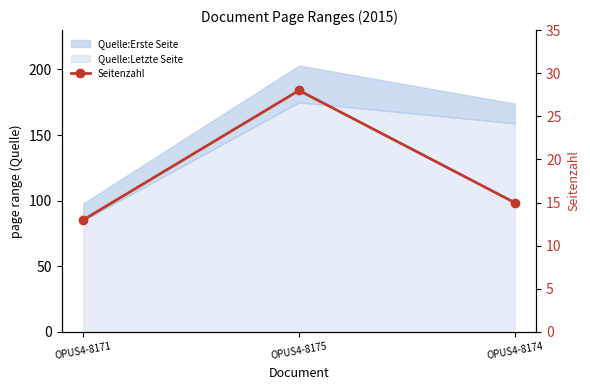

What is the label of the 2nd point from the left?

OPUS4-8175